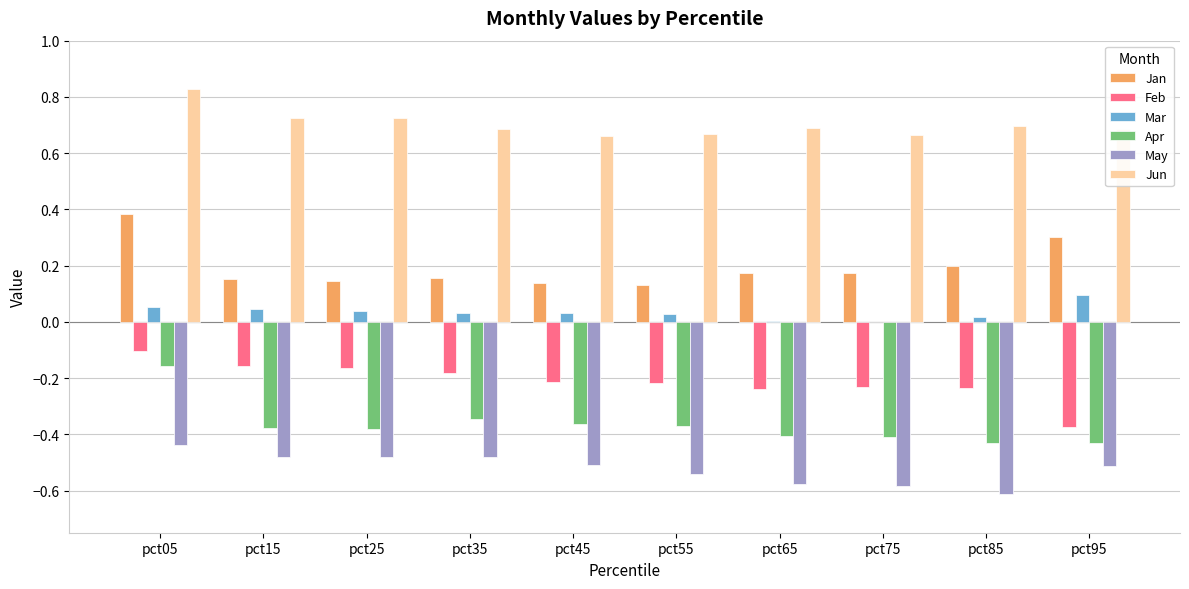

How many categories are shown in the chart?

10